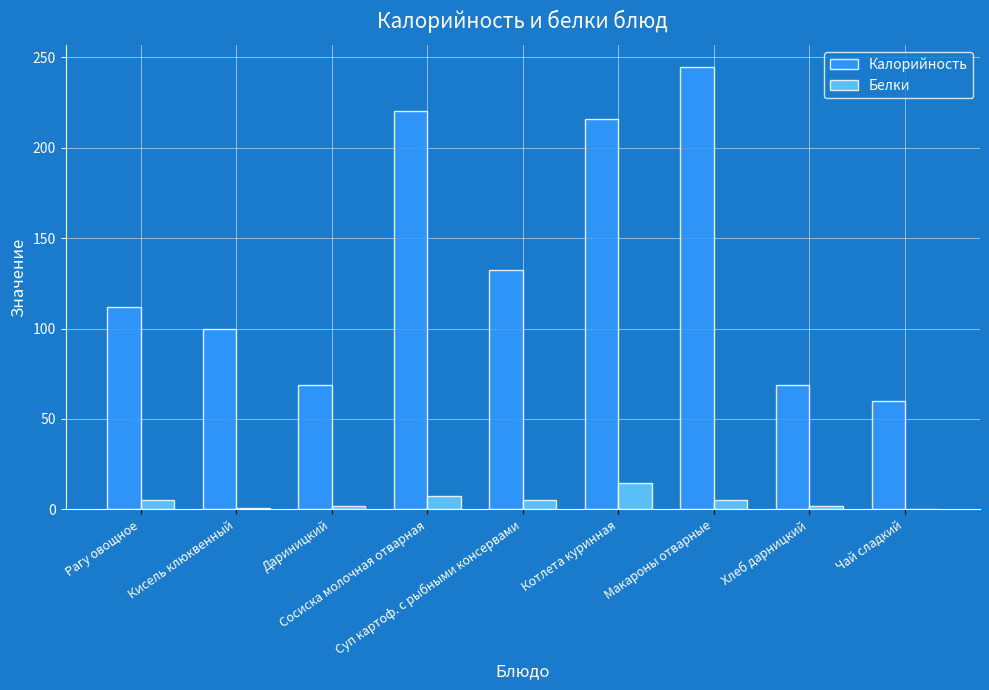

What is the greatest value displayed?

244.5